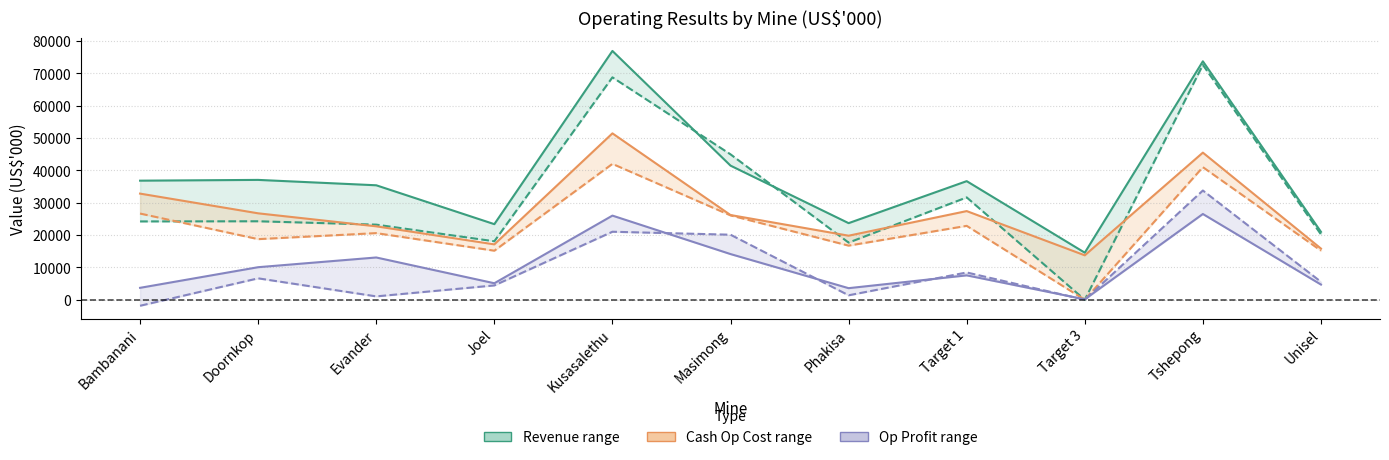

What is the difference between the maximum and minimum values in the Op Profit Q2 2011 series?

35644